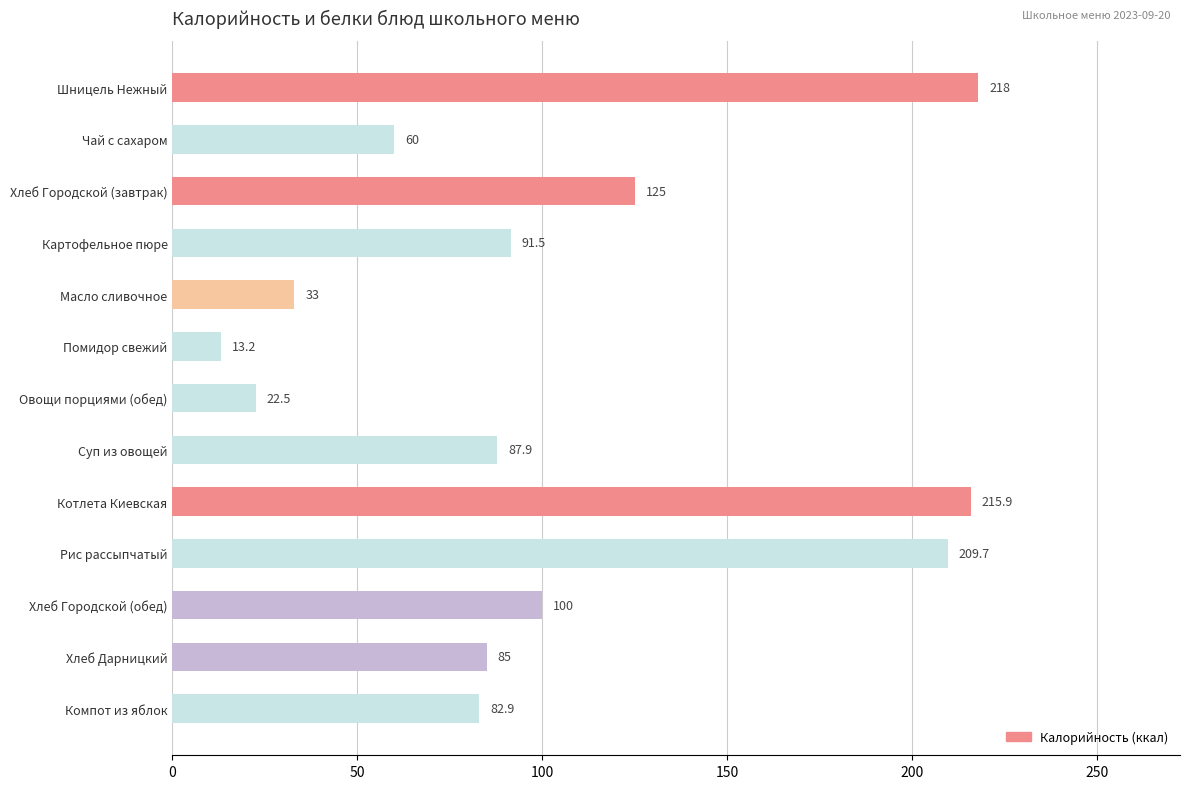

Reading top to bottom, extract all data points from this chart.

218.0	60.0	125.0	91.5	33.0	13.2	22.5	87.9	215.9	209.7	100.0	85.0	82.9